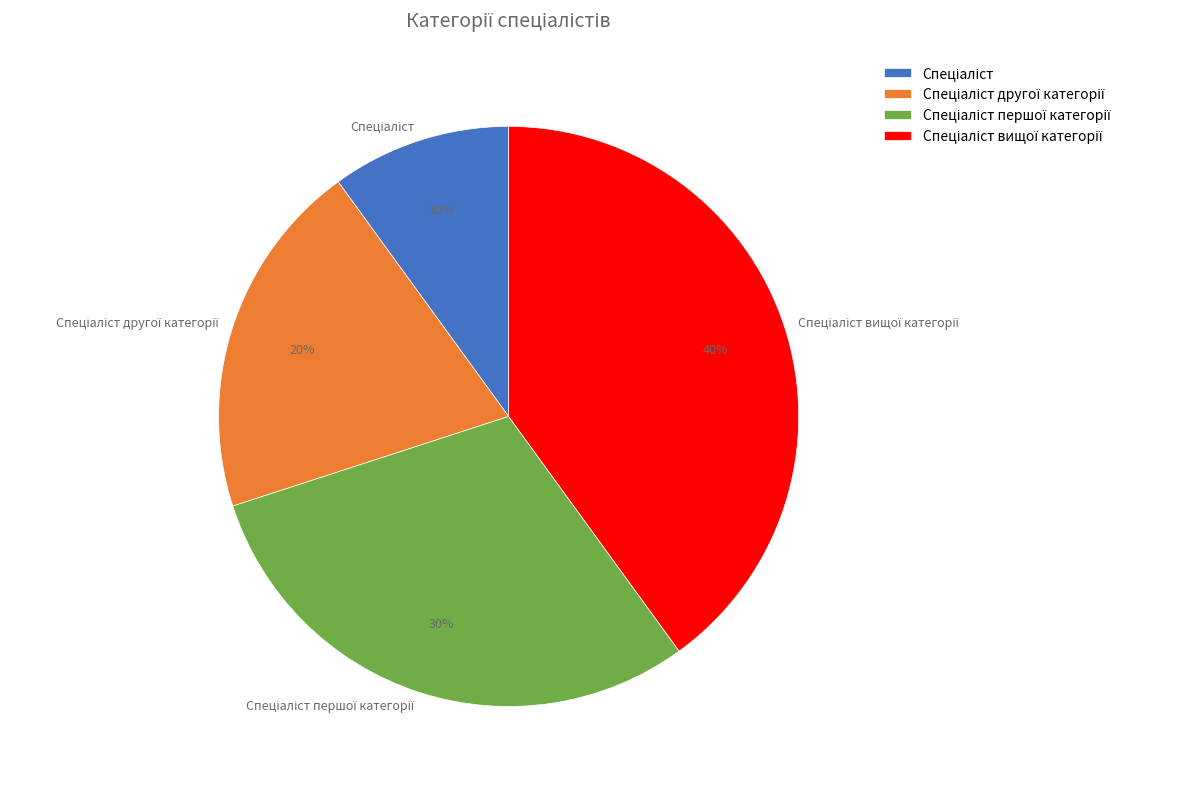

To the nearest percent, what is the difference between the largest and smallest slice percentages?

30%